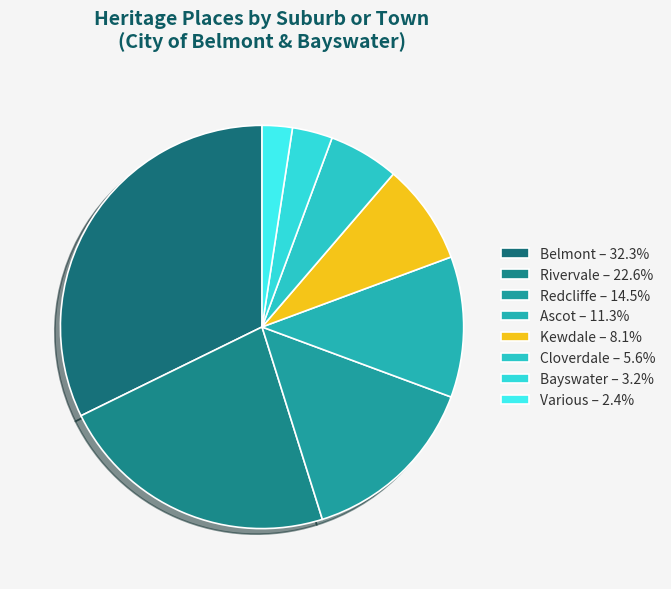

Is Bayswater the majority of the pie?

No